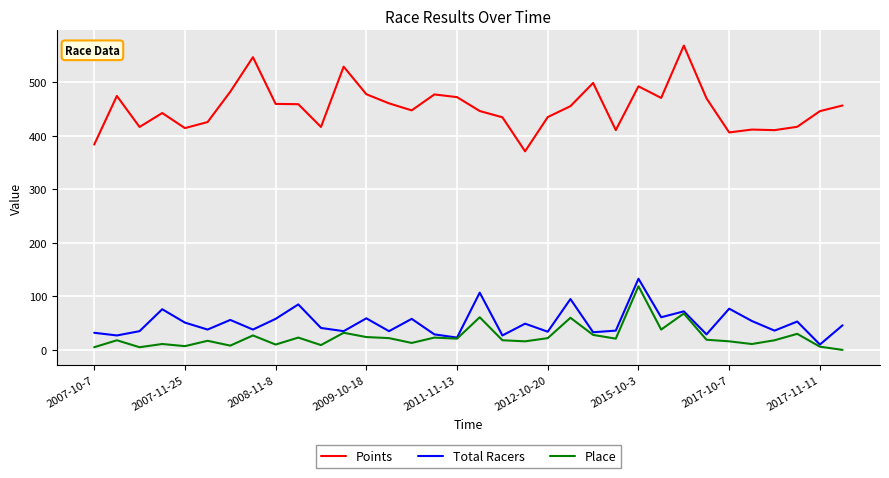

Which series has the largest total across all categories?

Points